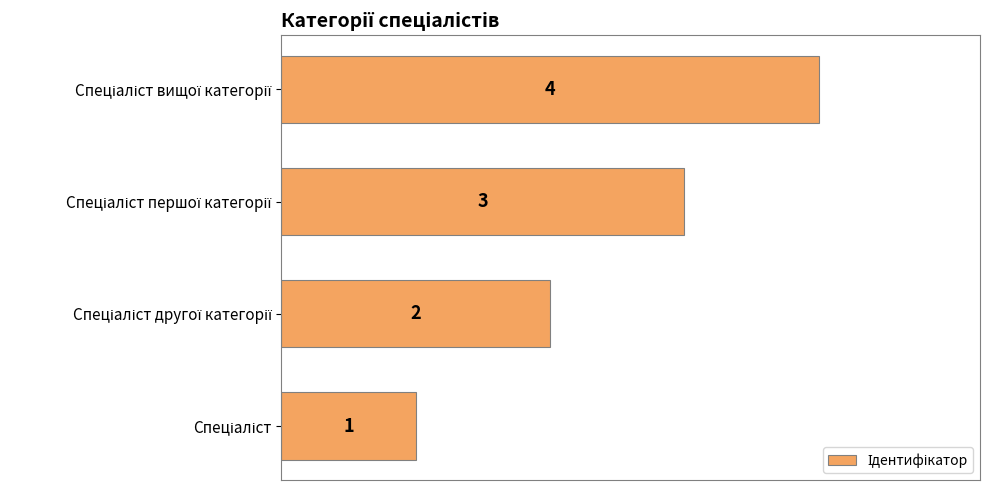

What is the difference between the maximum and minimum values?

3